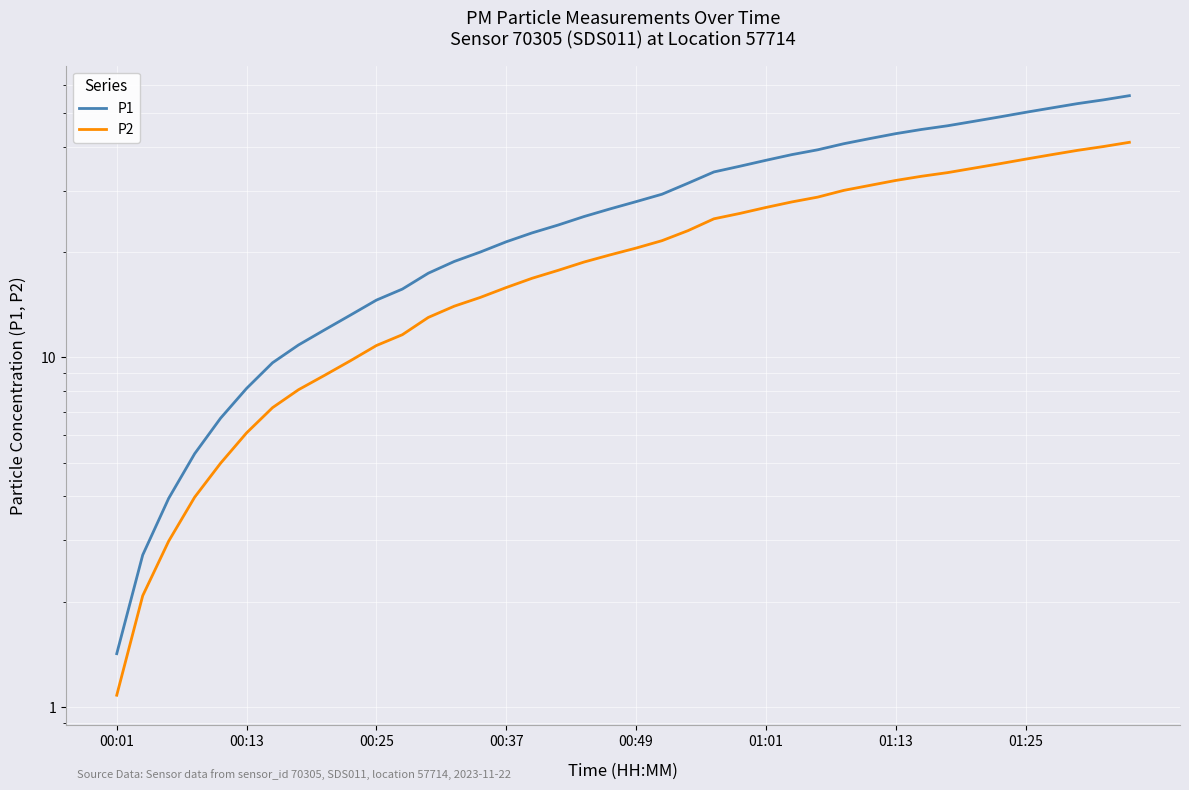

True or false: P2 and P1 intersect in this chart.

False